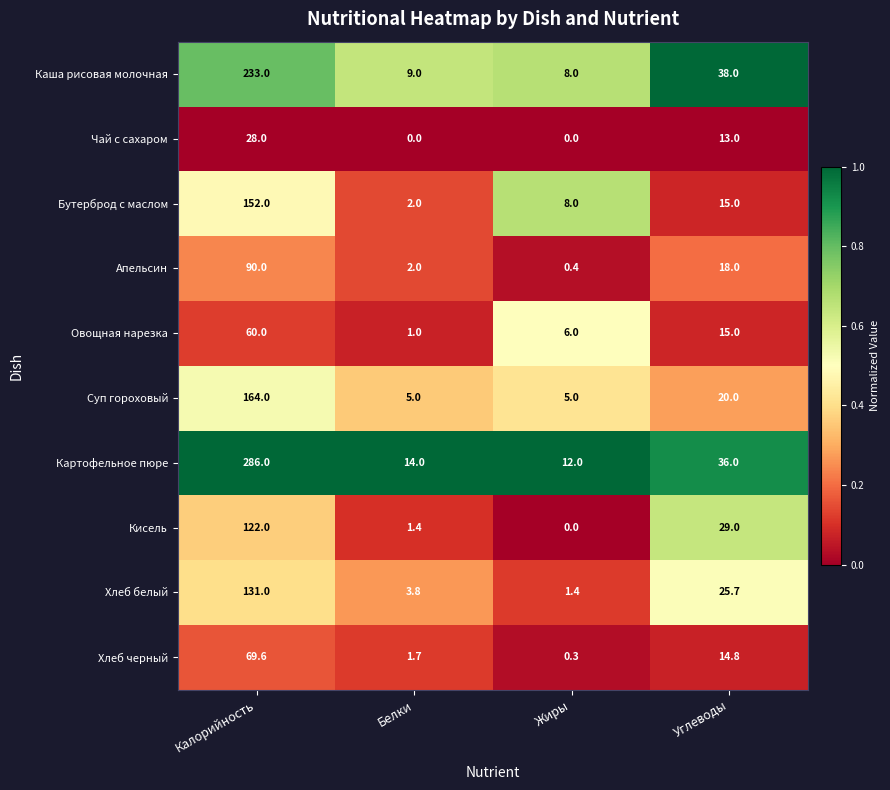

What is the difference between the Суп гороховый values at Белки and Углеводы?

15.0